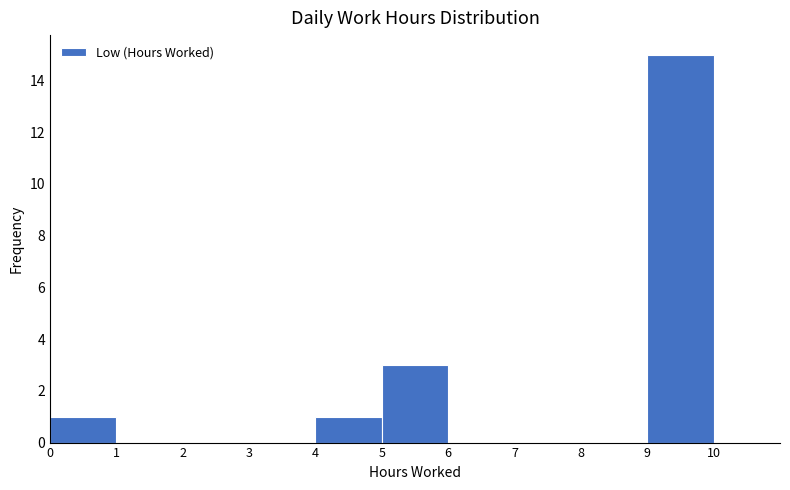

How tall is the bar that spans 0 to 1 on the x-axis? The values are not printed on the chart, so give them approximately, as read against the axis.

1